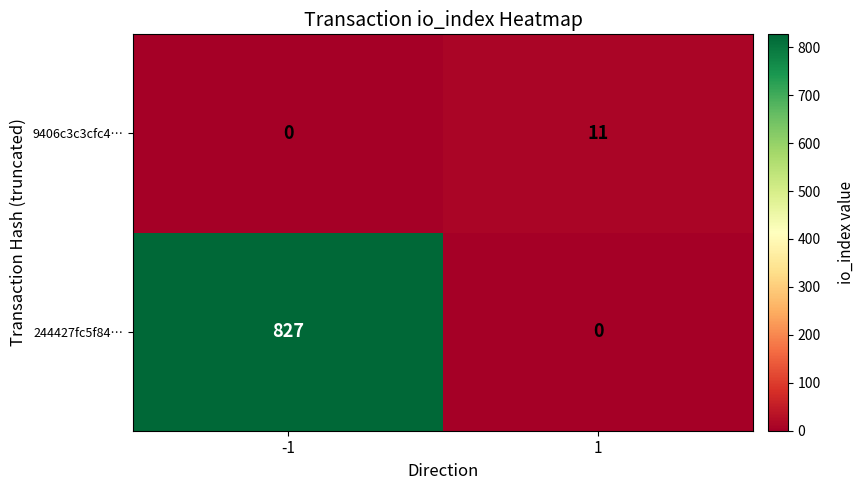

What is the spread (max minus min) of values at 1?

11